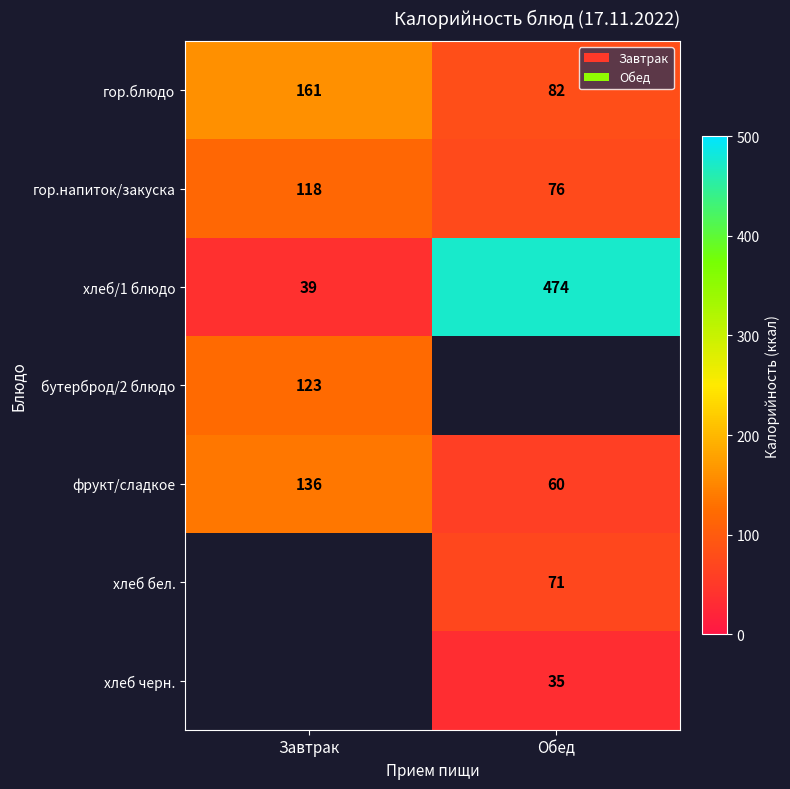

List the labels in order of гор.напиток/закуска value, smallest first.

Обед, Завтрак